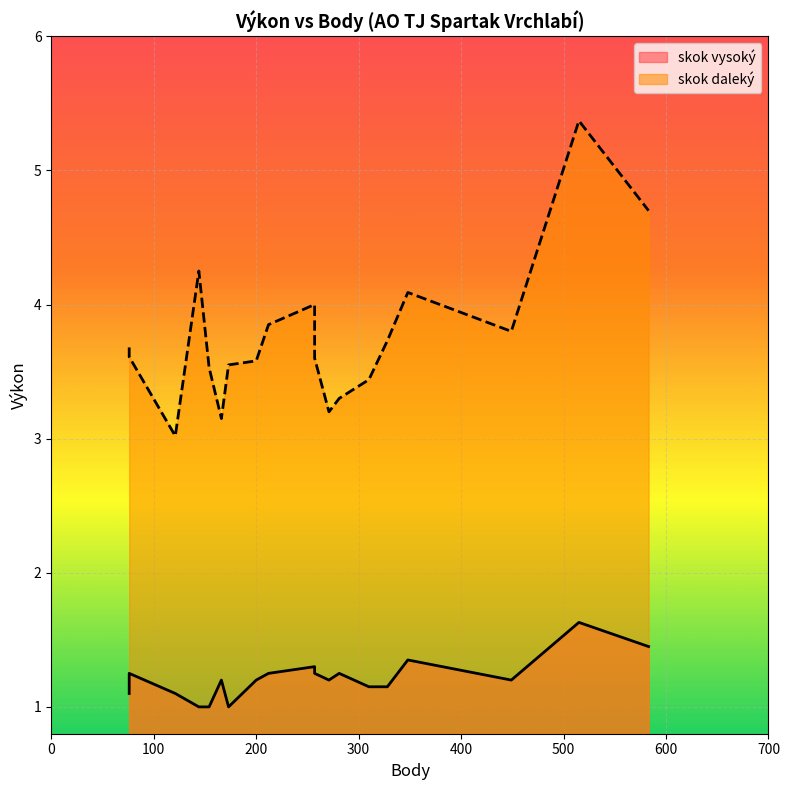

What are all the series names shown in the legend?

skok vysoký, skok daleký